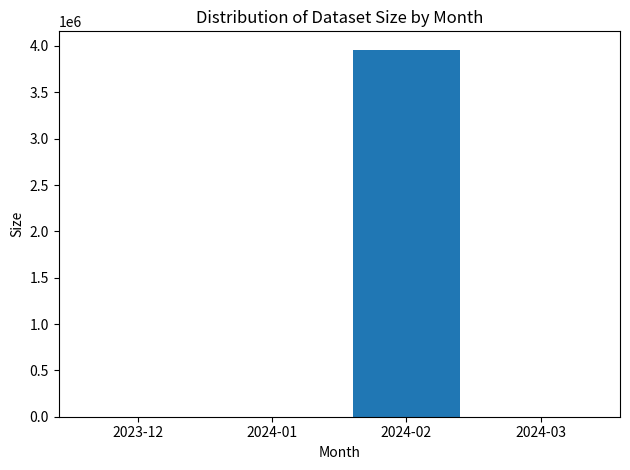

Which label corresponds to the largest value in the chart?

2024-02